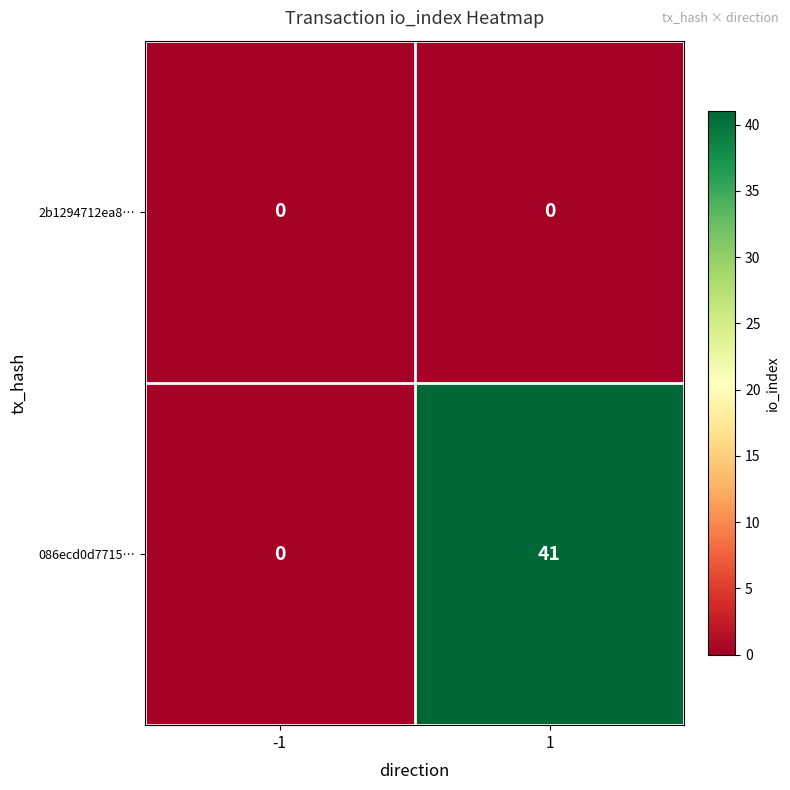

Count the number of data series in this chart.

2